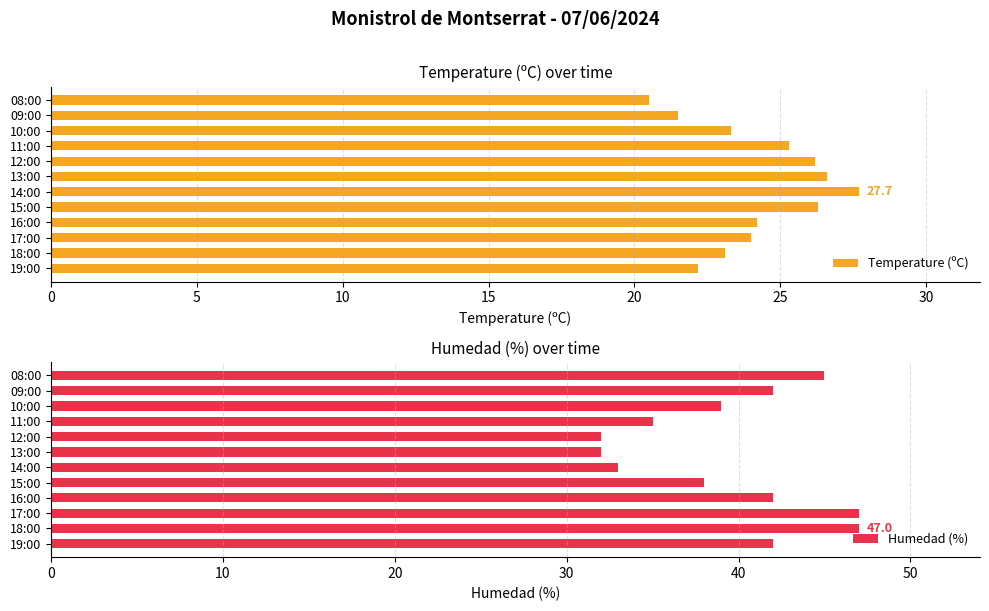

The Temperature (ºC) series shows 20.5 at 08:00. True or false?

True